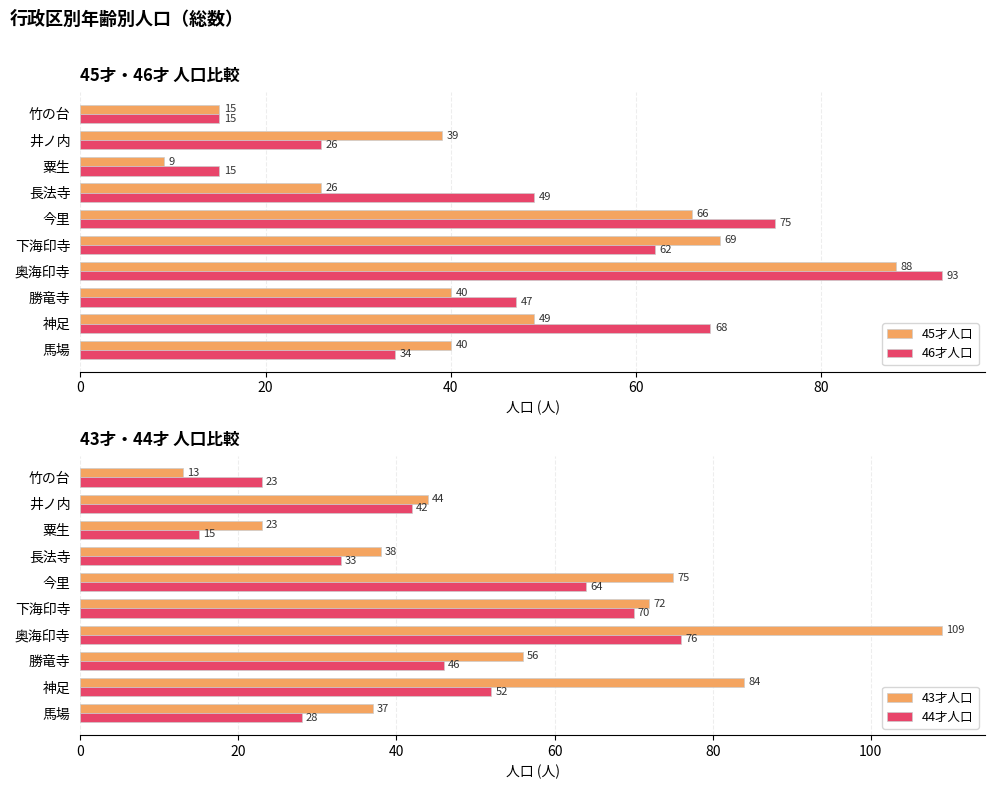

How many bars are there in total?

40